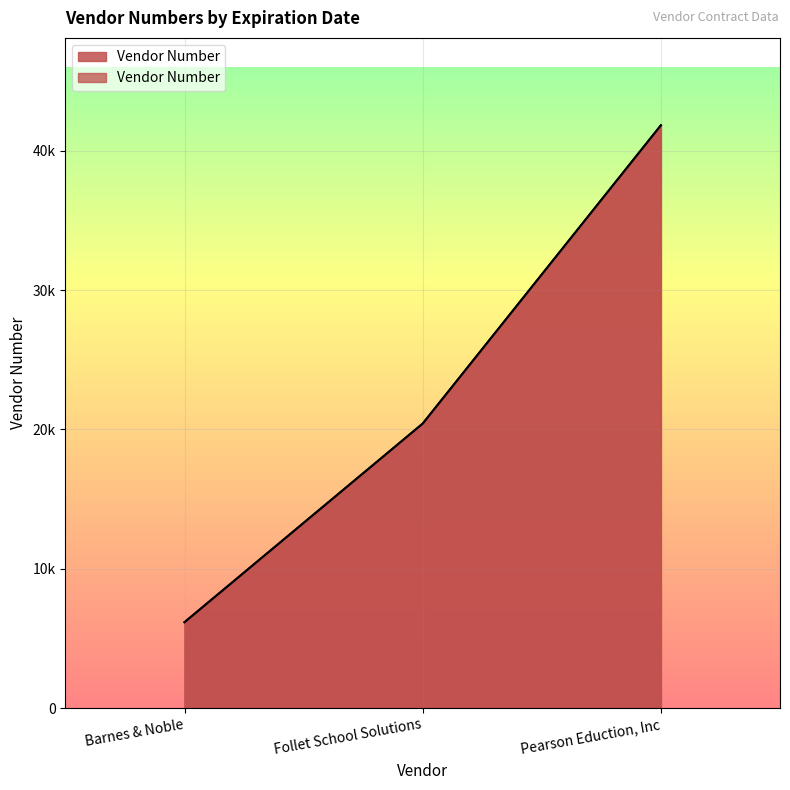

How many series are shown in this chart?

1